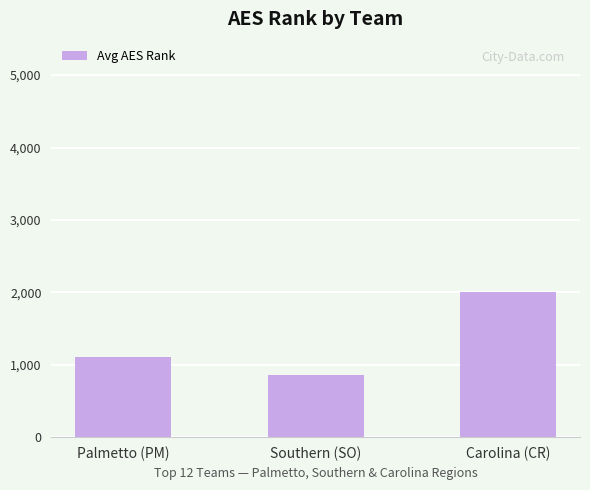

Reading left to right, what are all the values shown in this chart?

1111.0	858.7	2007.6